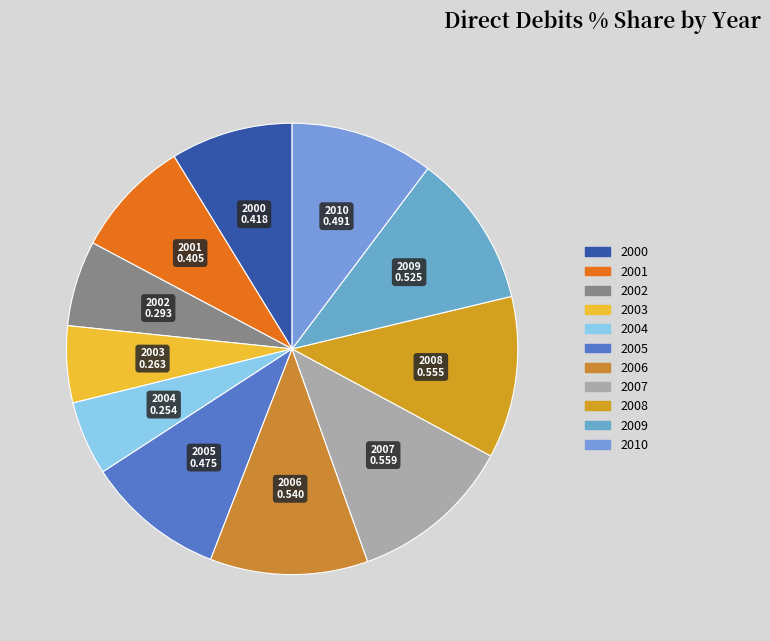

Does any single category account for the majority?

No